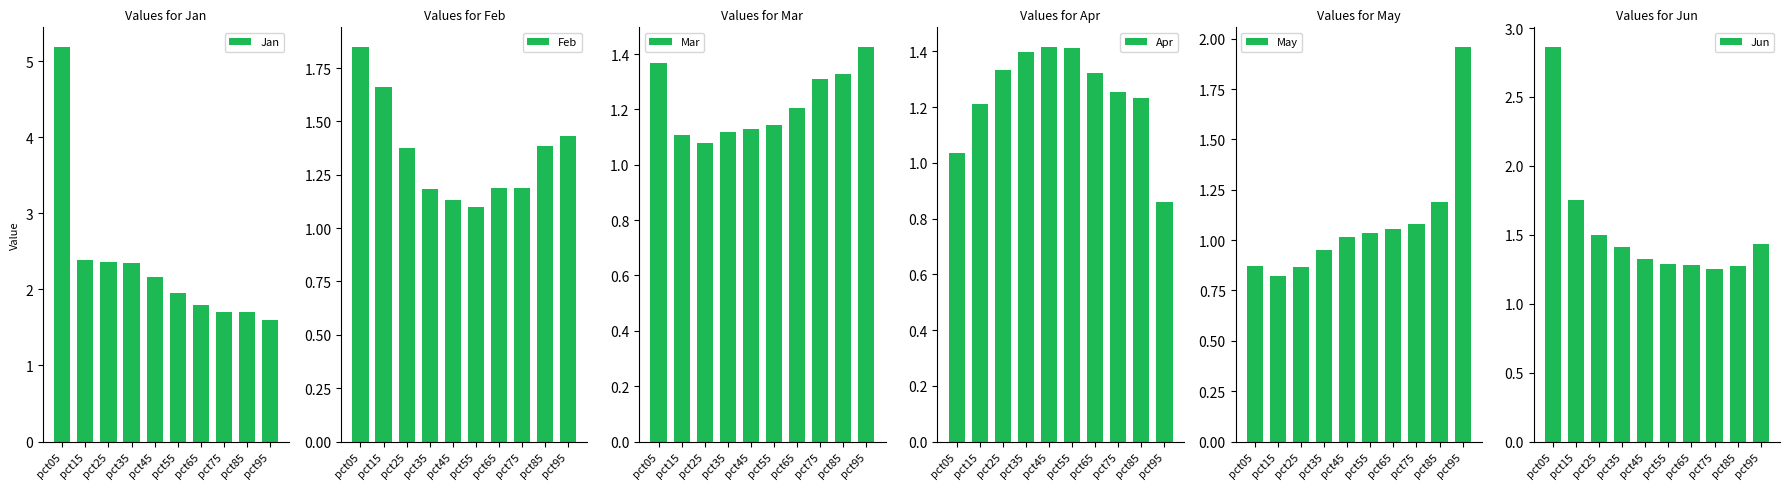

Between pct65 and pct95, which series saw the biggest shift?

May